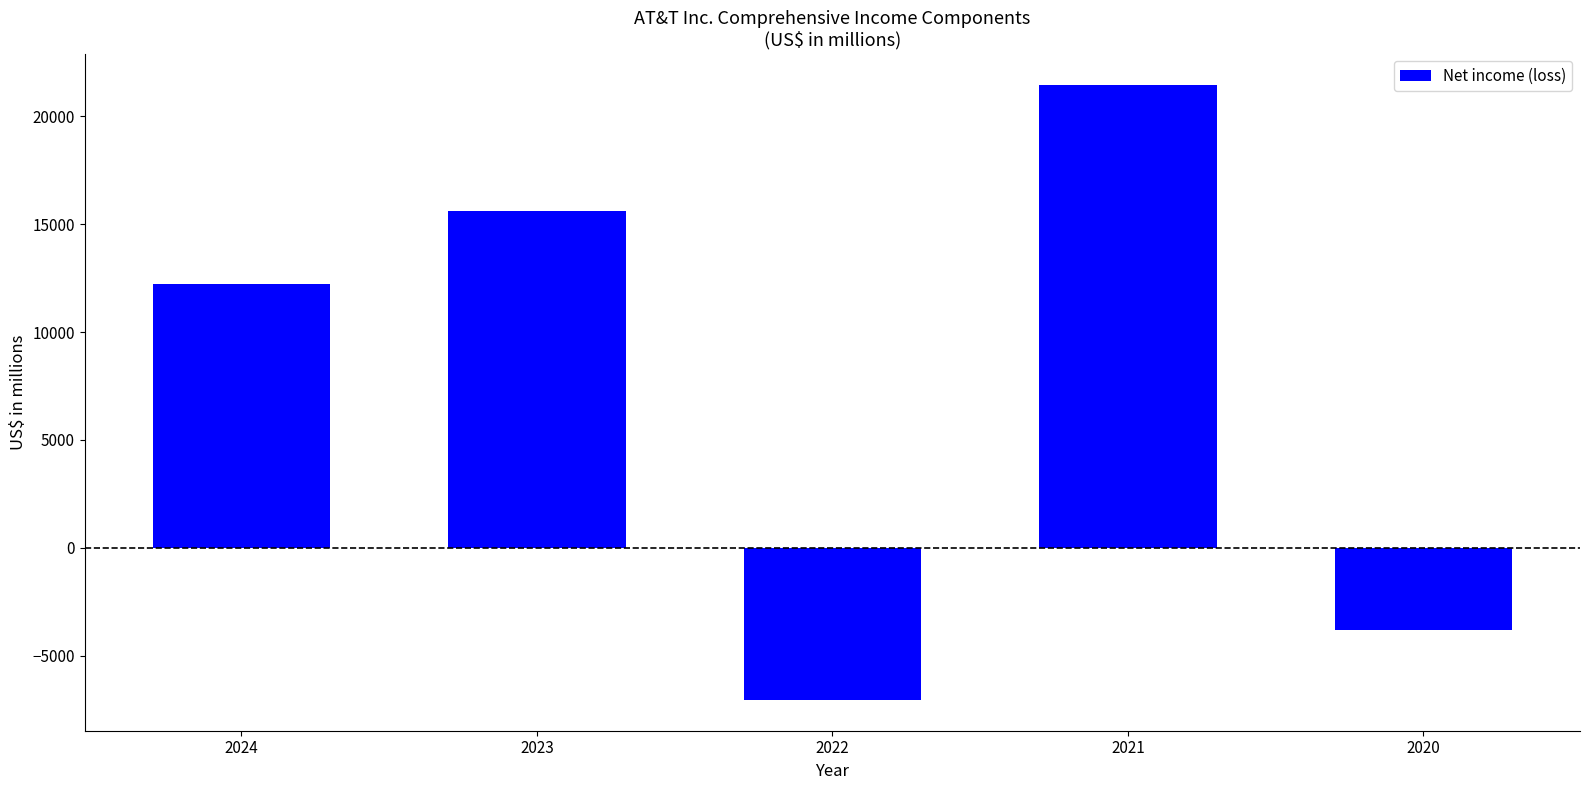

What is the minimum value shown in the chart?

-7055